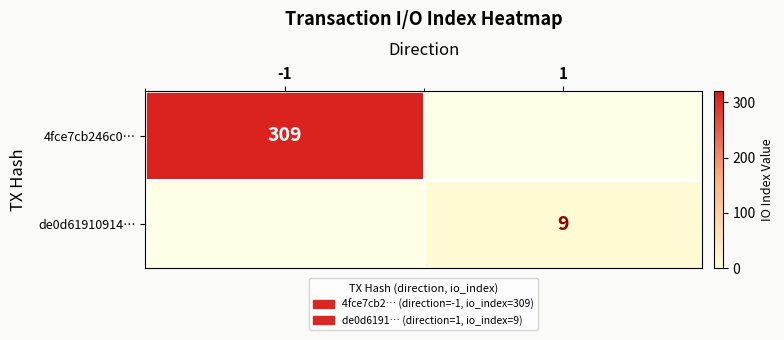

What is the difference between the highest and lowest values at -1?

309